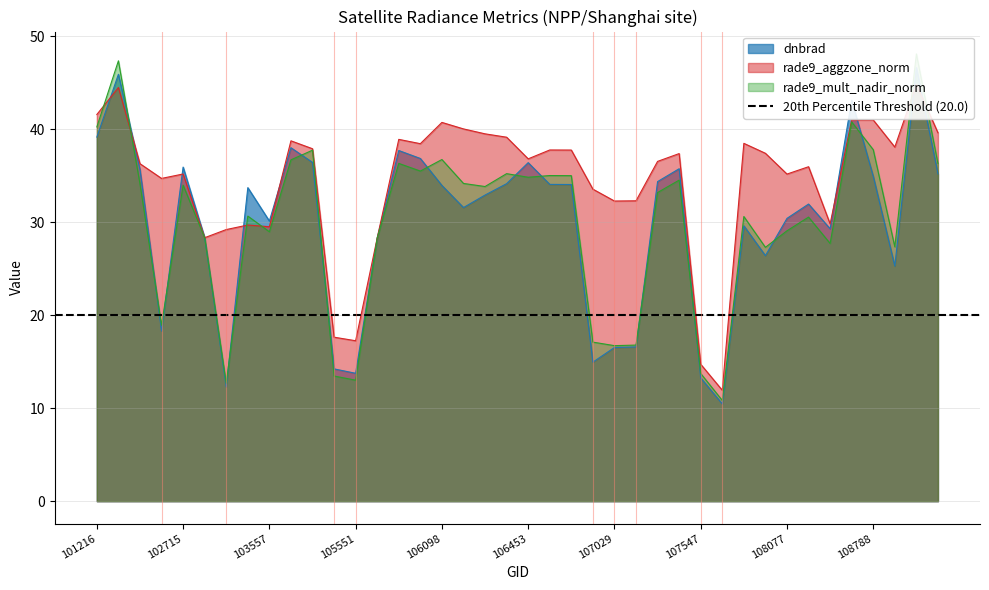

Between 27 and 36, which series saw the biggest shift?

rade9_aggzone_norm